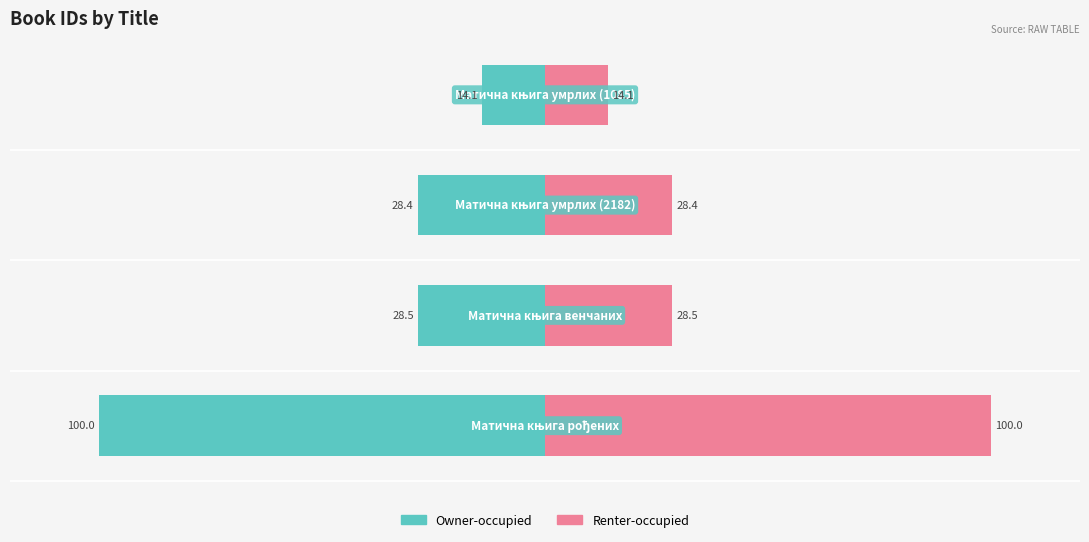

True or false: Owner-occupied has a value of -14.7 at 1.

False